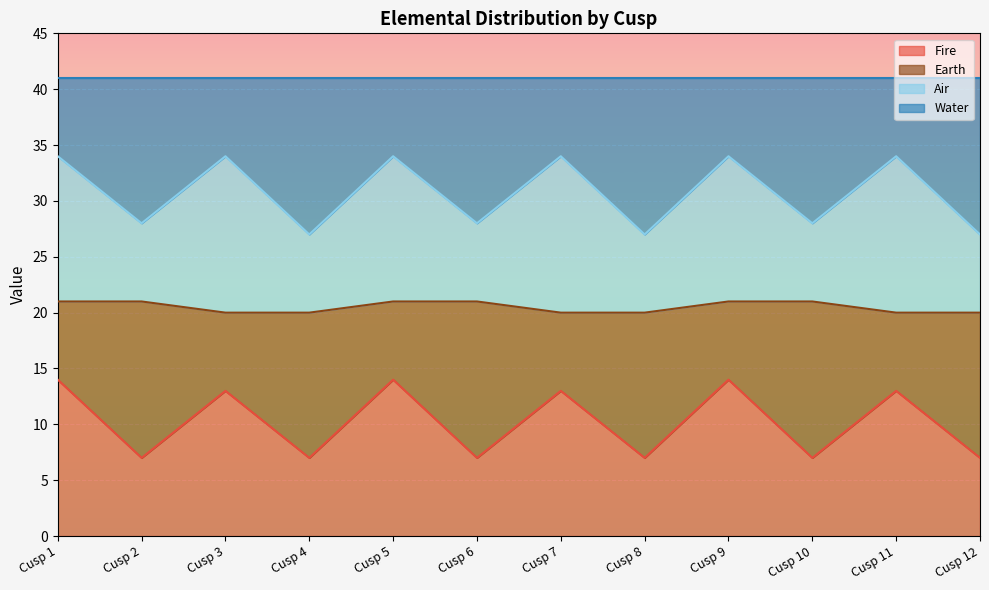

How many lines are shown in the chart?

4